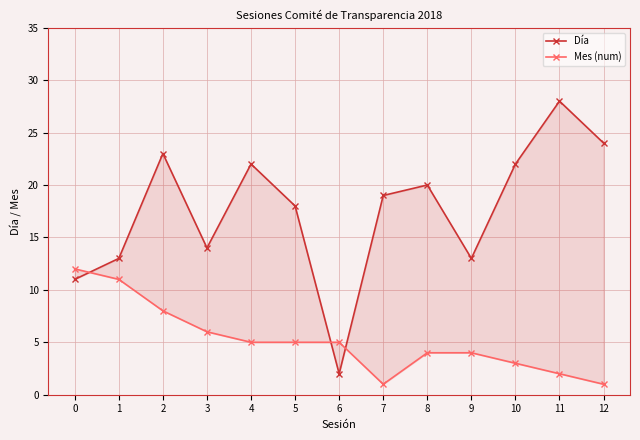

Which has a higher value, 4 or 3?

4